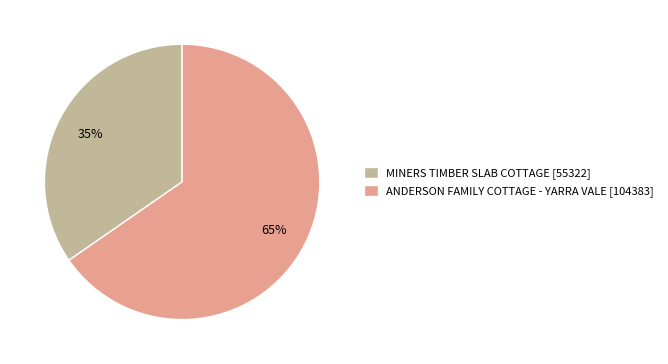

To the nearest percent, what is the combined percentage of MINERS TIMBER SLAB COTTAGE [55322] and ANDERSON FAMILY COTTAGE - YARRA VALE [104383]?

100%